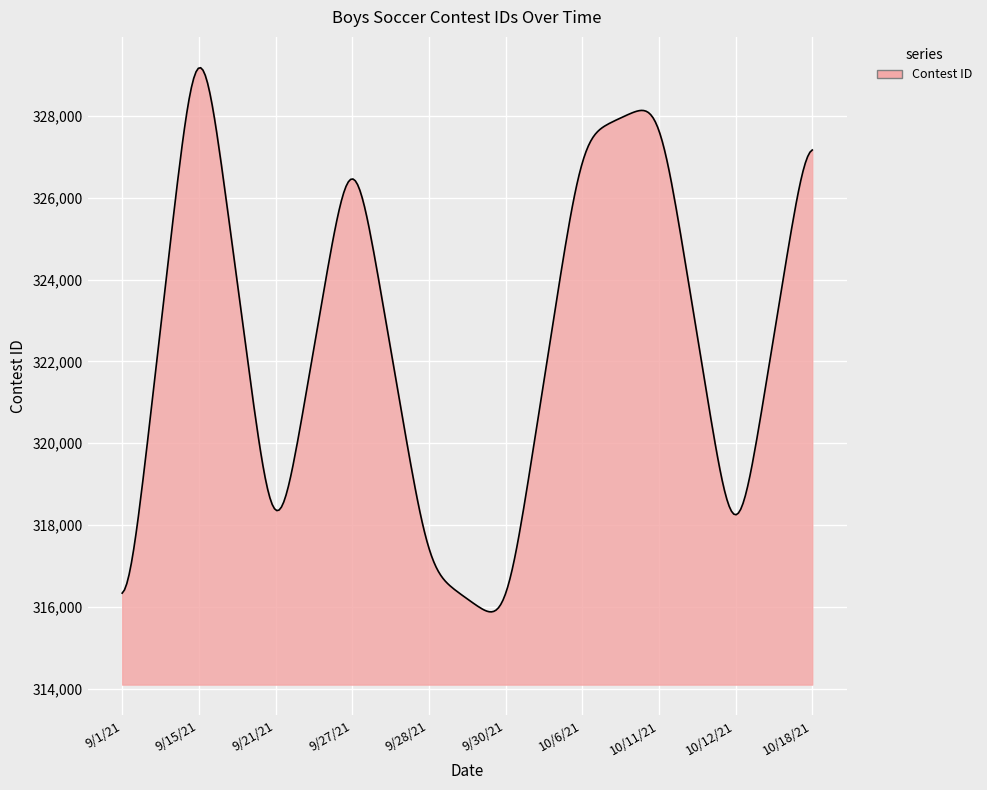

What is the maximum value shown in the chart?

329179.0